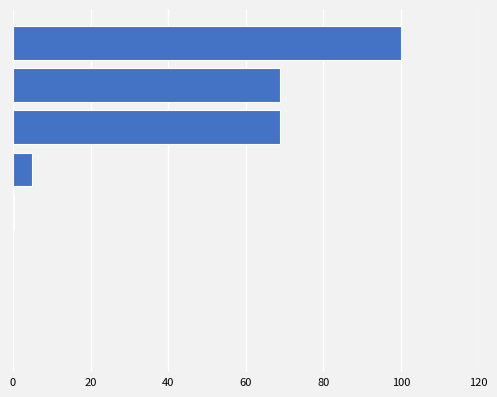

What is the sum of all values?

242.7